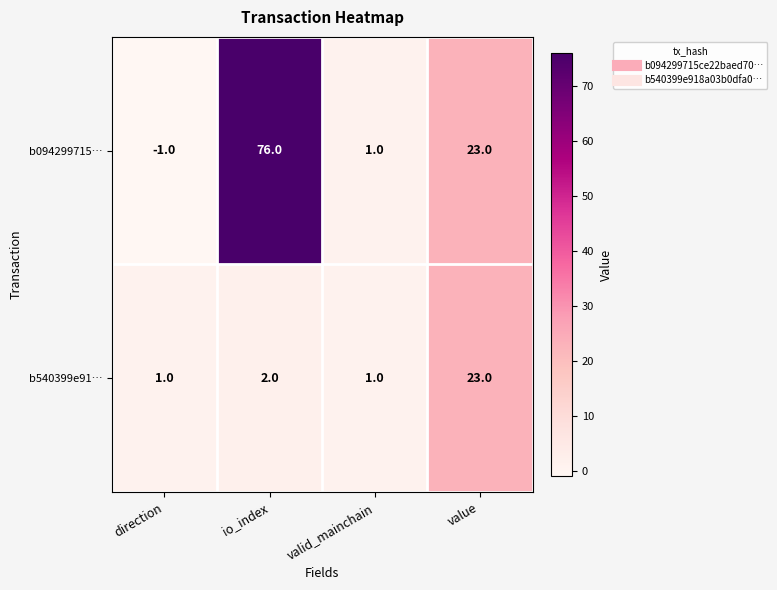

True or false: b540399e91… has a value of 23 at value.

True